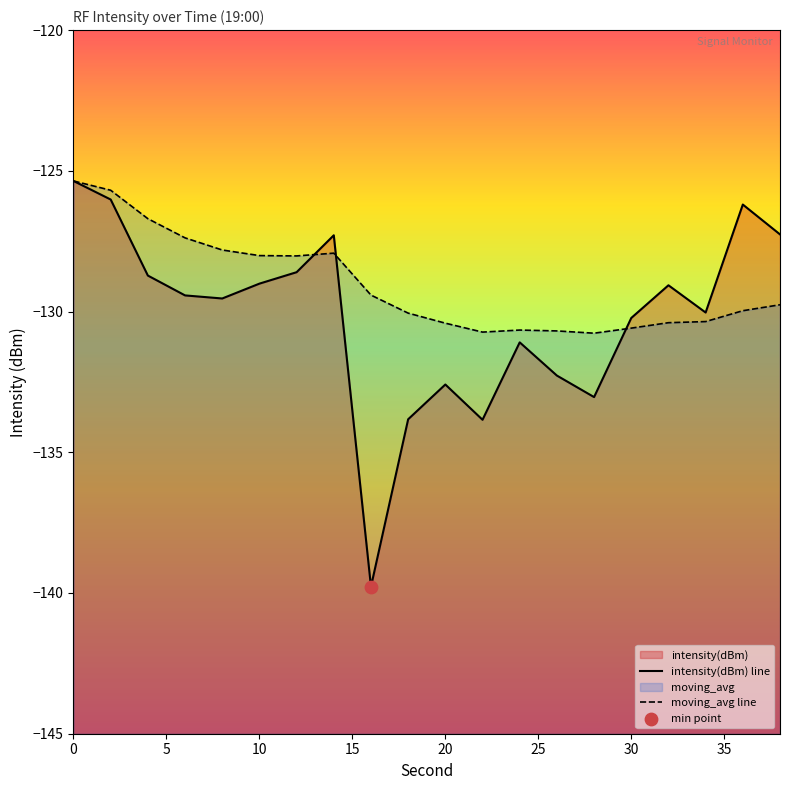

What is the total value across all series at 15?

-256.8